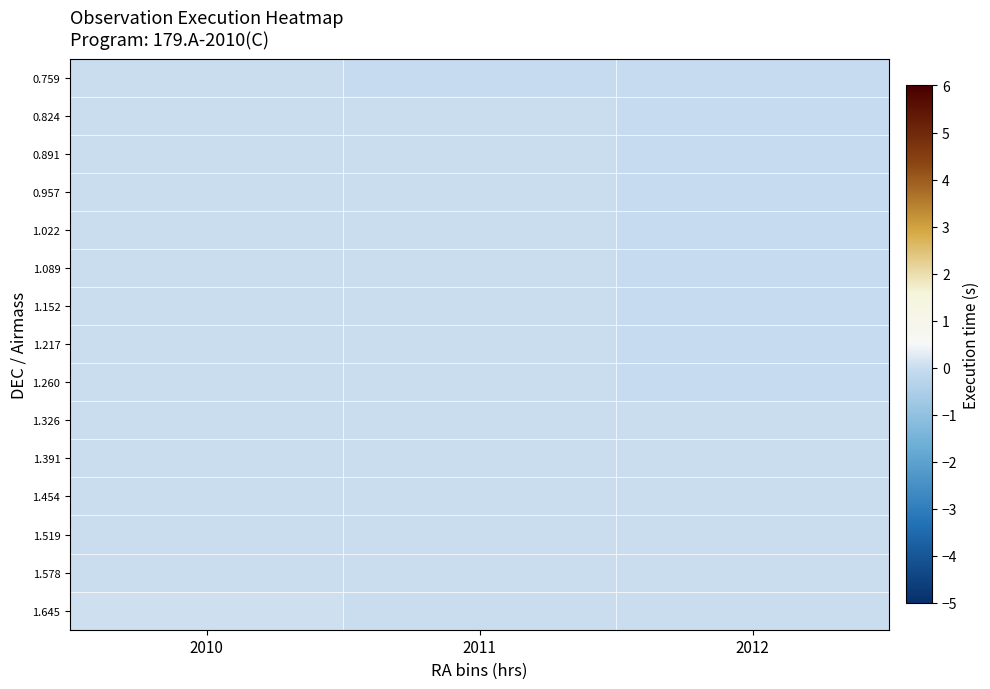

Between 2012 and 2010, which is larger?

2010